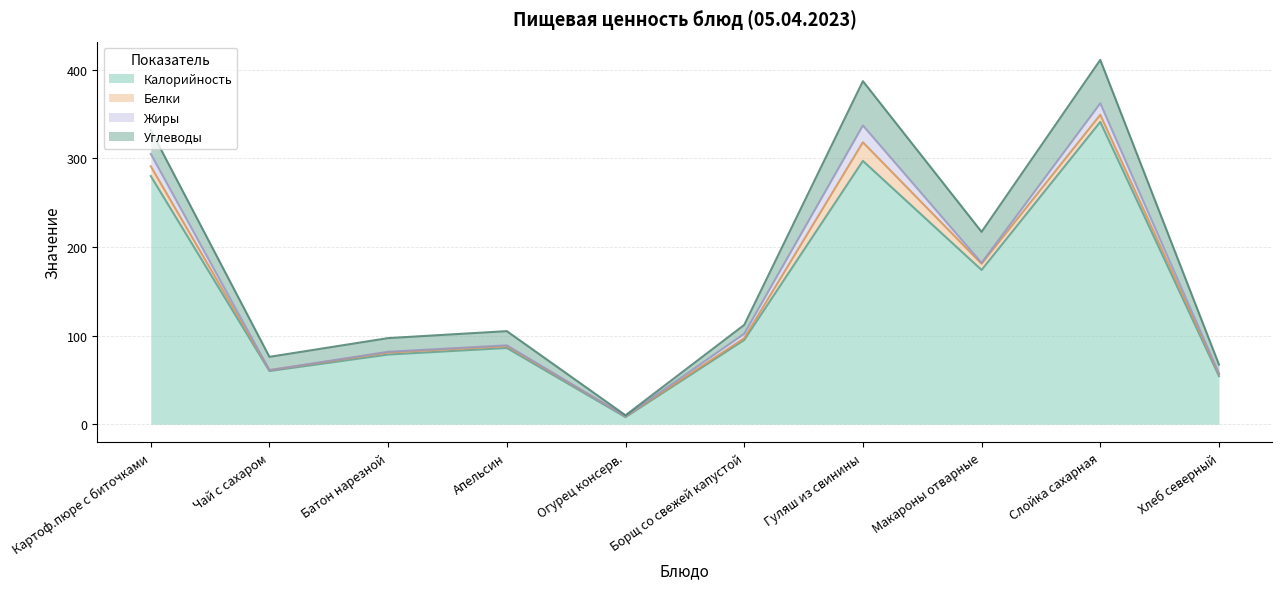

What is the value of the Белки point at the 3rd from the left?

2.2